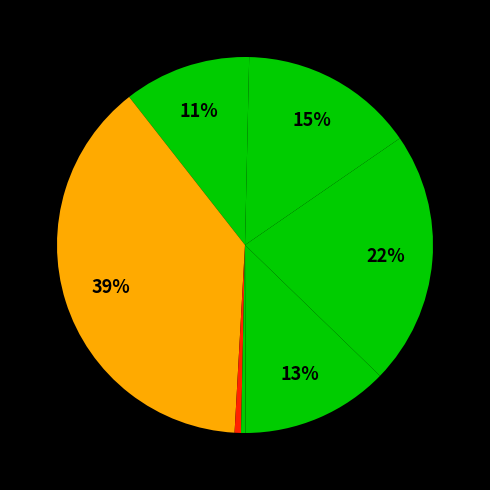

Count the number of slices in the pie.

9